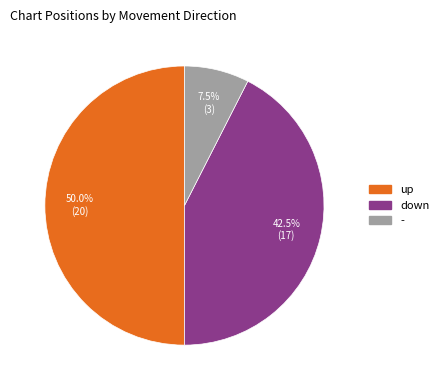

Count the number of slices in the pie.

3